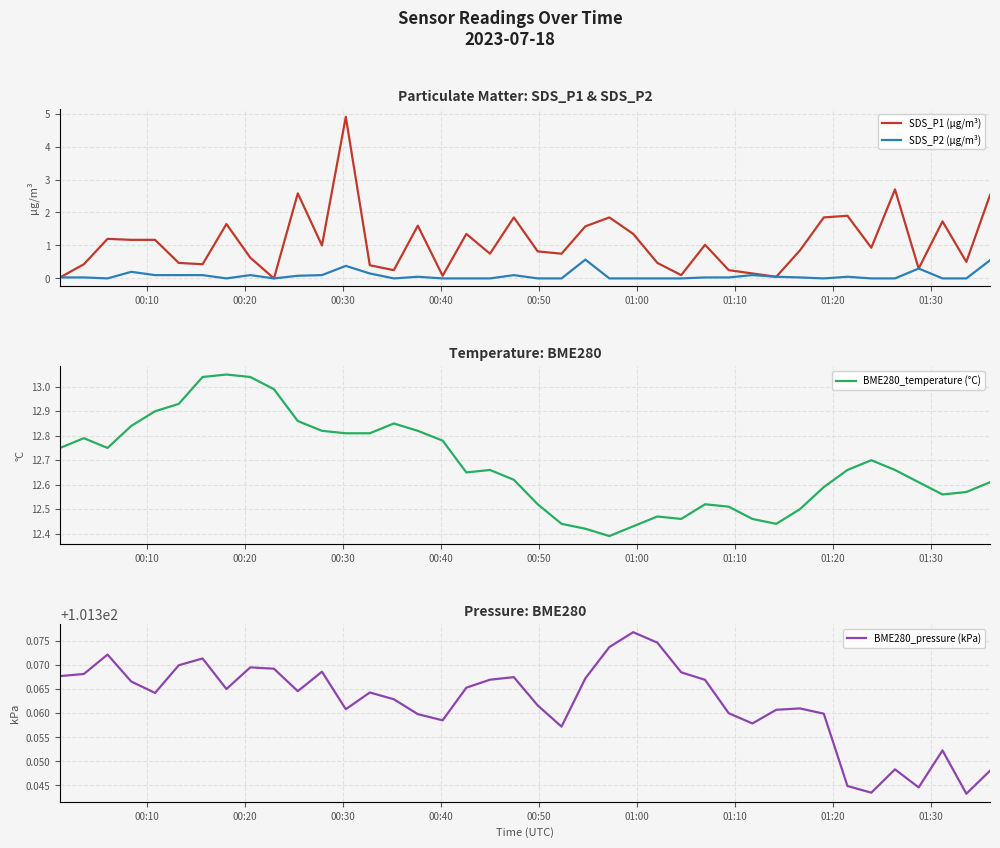

True or false: BME280_temperature (°C) and BME280_pressure (kPa) intersect in this chart.

False